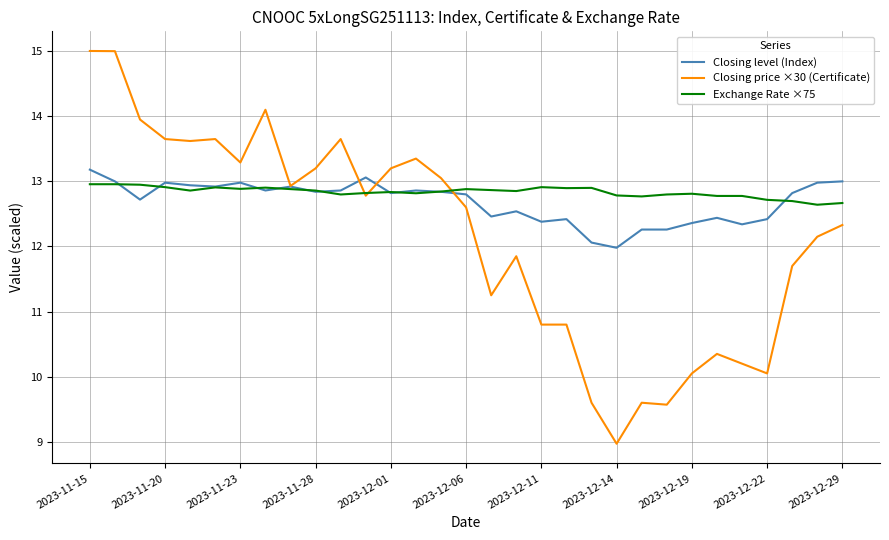

What are all the series names shown in the legend?

Closing level (Index), Closing price ×30 (Certificate), Exchange Rate ×75